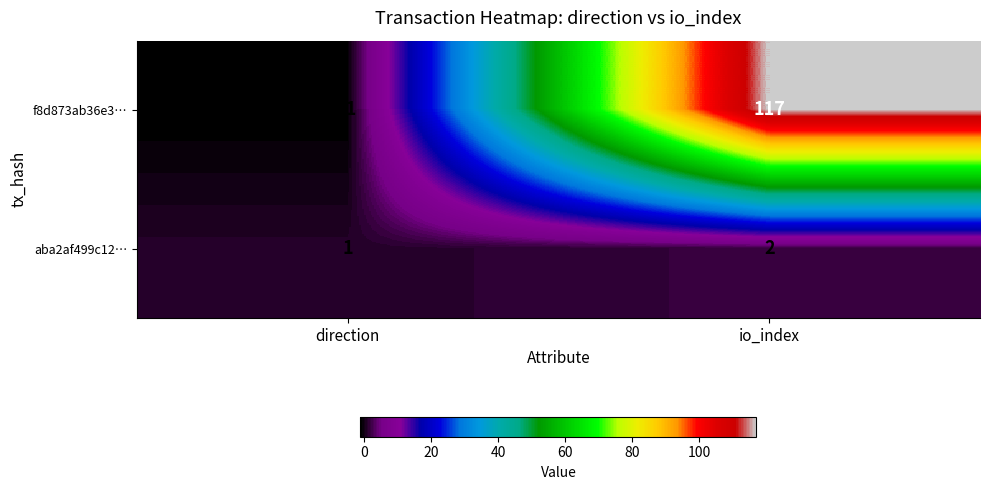

At which category does the chart reach its peak across all series?

io_index